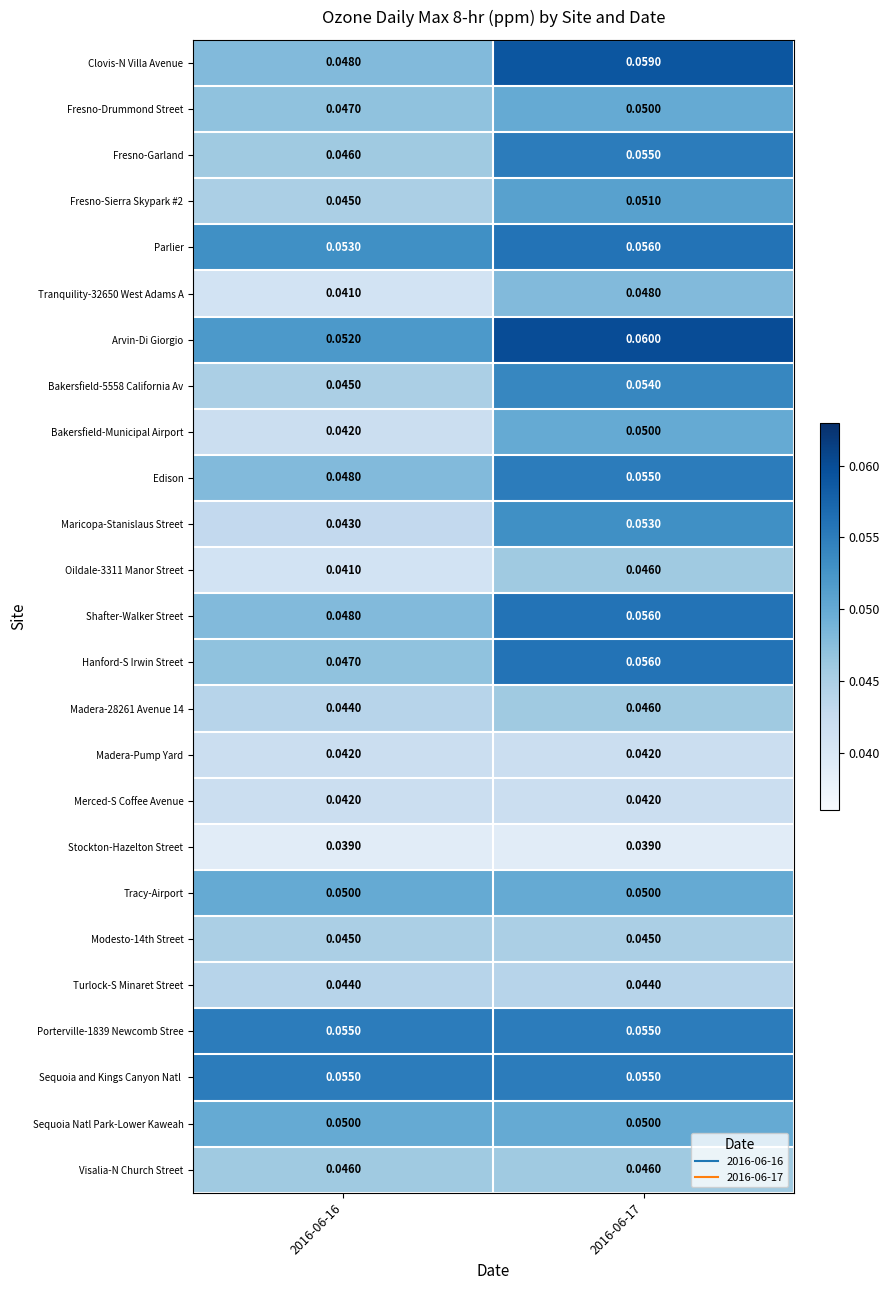

At which category is the sum across all series the highest?

2016-06-17